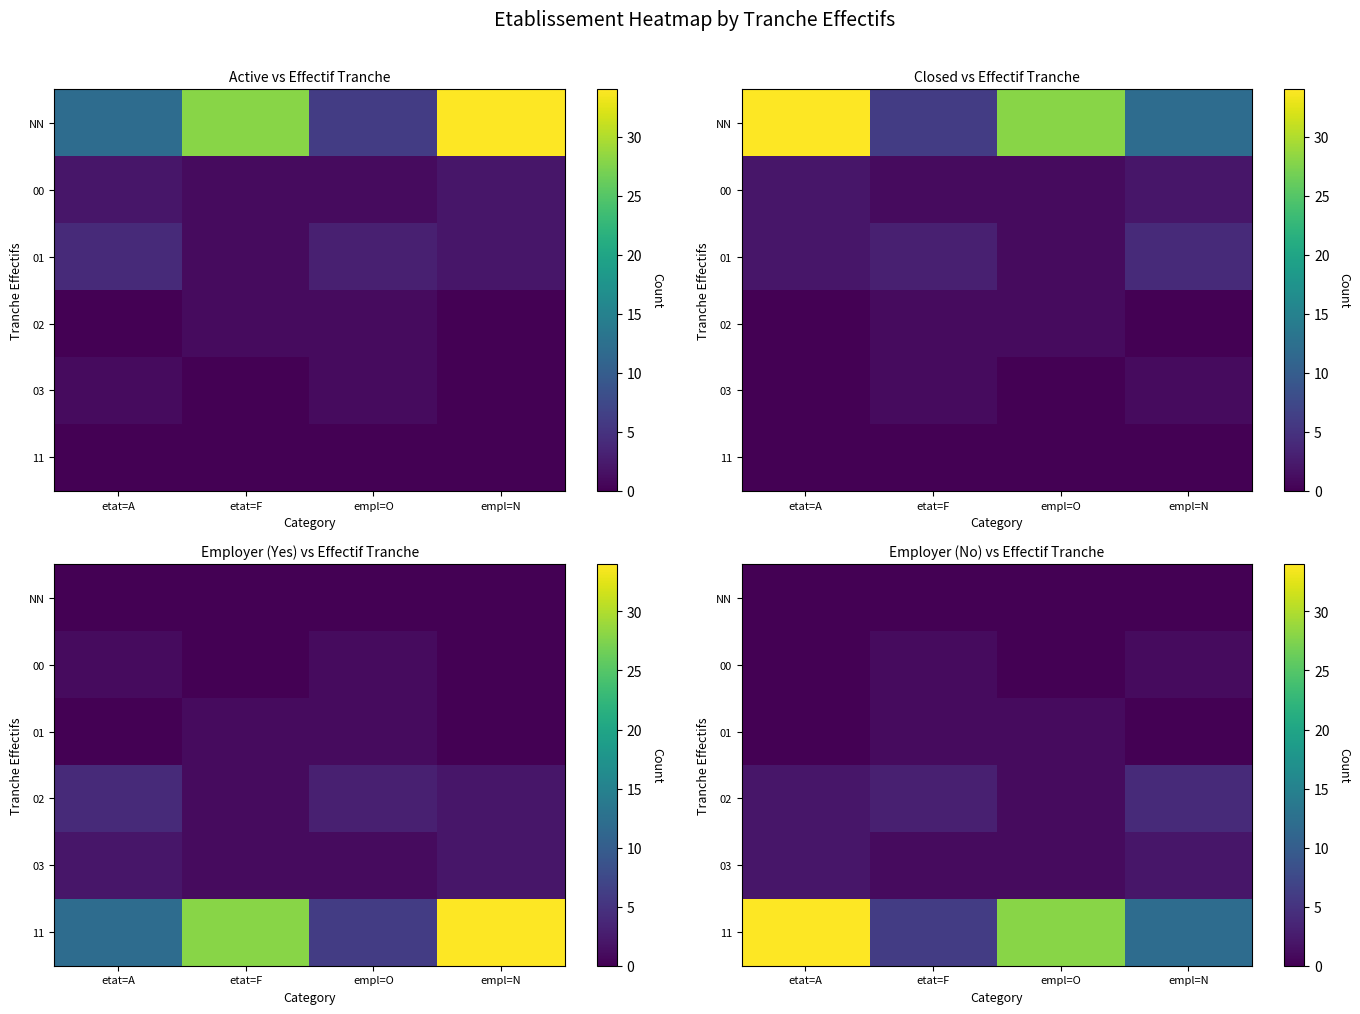

Which series has the largest total across all categories?

11